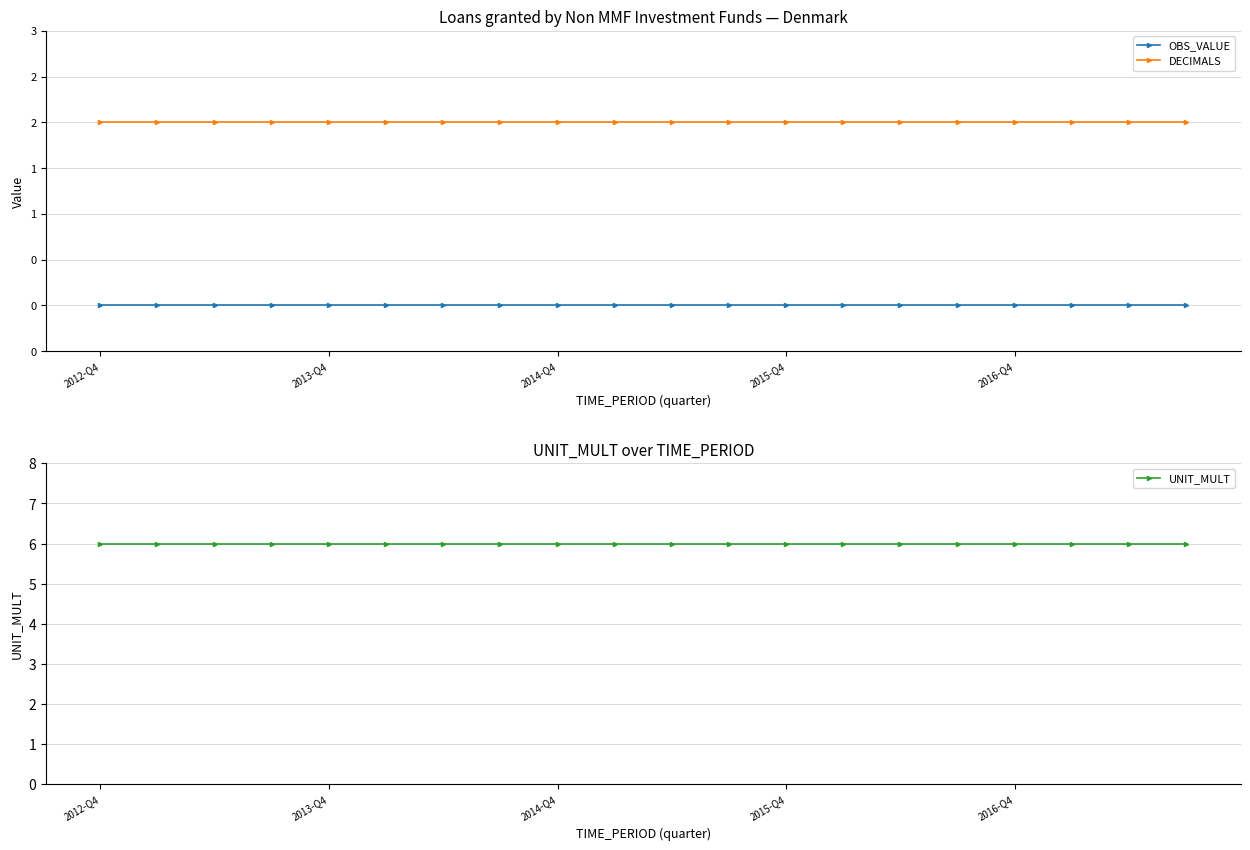

True or false: DECIMALS has a value of 1 at 2015-Q4.

False